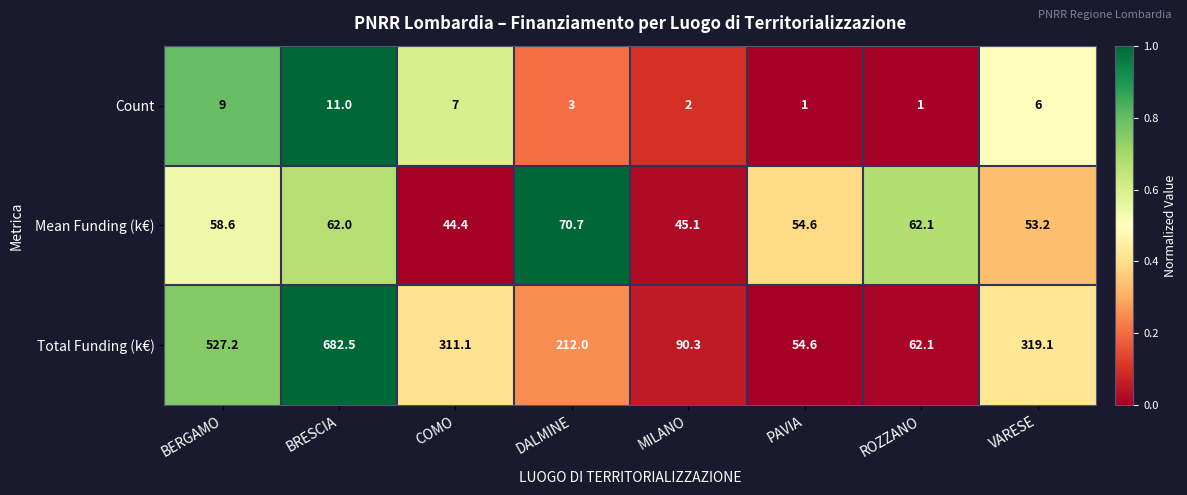

Reading left to right, list all the values displayed in this chart.

Count: BERGAMO=9.0	BRESCIA=11.0	COMO=7.0	DALMINE=3.0	MILANO=2.0	PAVIA=1.0	ROZZANO=1.0	VARESE=6.0
Mean Funding (k€): BERGAMO=58.6	BRESCIA=62.0	COMO=44.4	DALMINE=70.7	MILANO=45.1	PAVIA=54.6	ROZZANO=62.1	VARESE=53.2
Total Funding (k€): BERGAMO=527.2	BRESCIA=682.5	COMO=311.1	DALMINE=212.0	MILANO=90.3	PAVIA=54.6	ROZZANO=62.1	VARESE=319.1